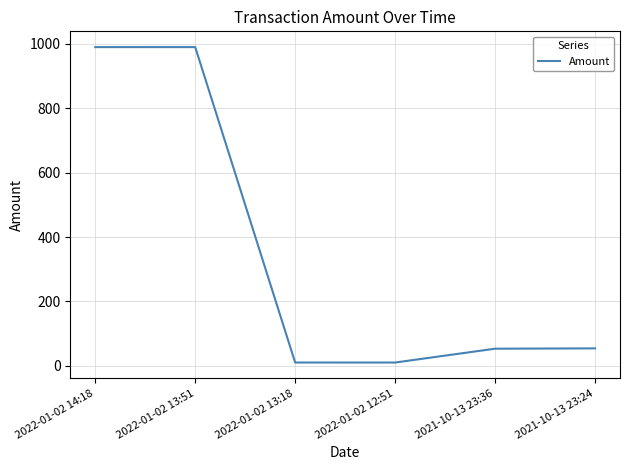

At which label does the data first exceed 54?

2022-01-02 14:18